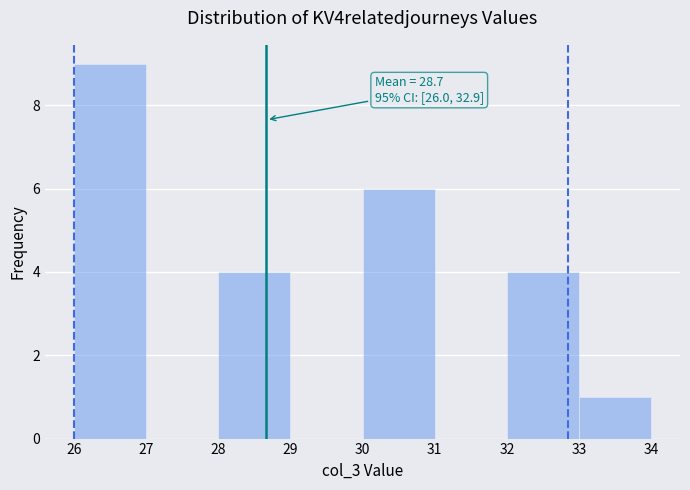

Over which range of the x-axis is the bar tallest?

26 to 27